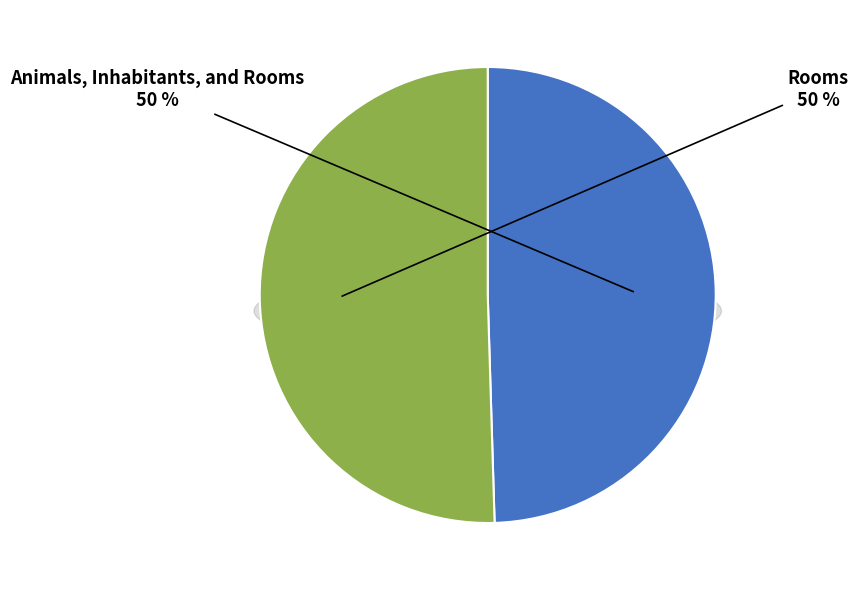

What portion of the pie excludes Rooms?

49.5%